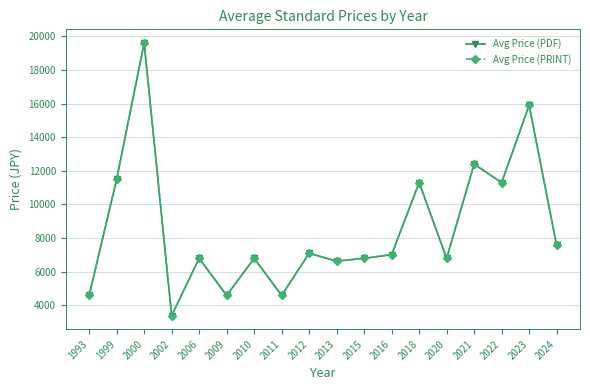

List the labels in order of Avg Price (PDF) value, smallest first.

2002, 1993, 2009, 2011, 2013, 2006, 2010, 2015, 2020, 2016, 2012, 2024, 2018, 2022, 1999, 2021, 2023, 2000